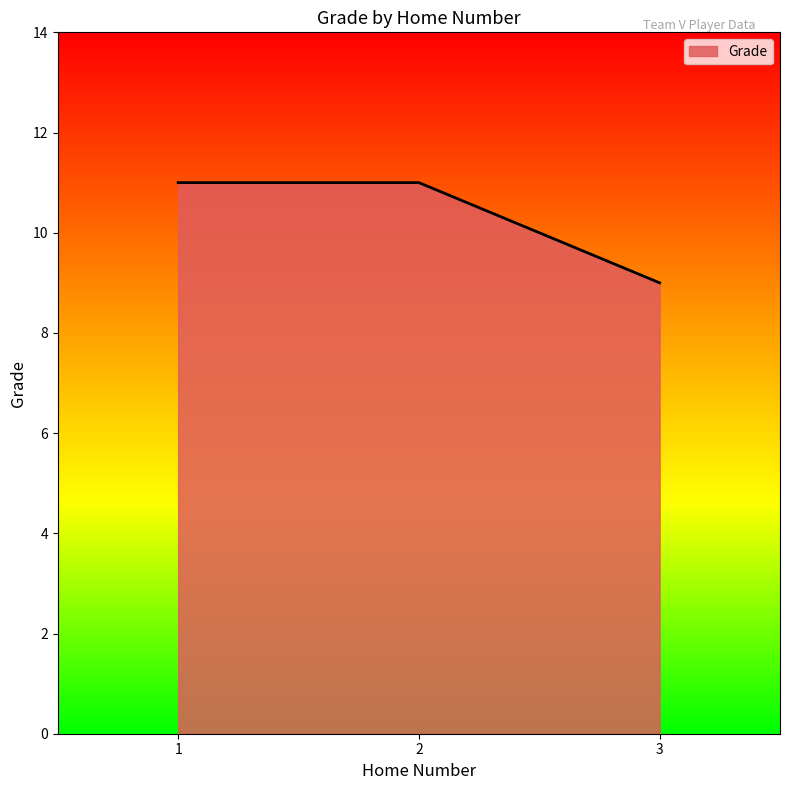

Approximately how many times larger is the value at 1 compared to 3?

1.2